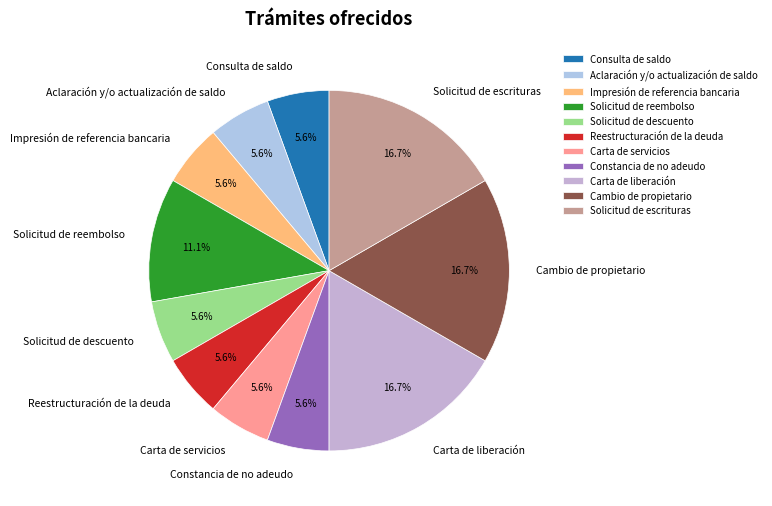

Combined, do Solicitud de descuento and Carta de servicios account for over 50%?

No